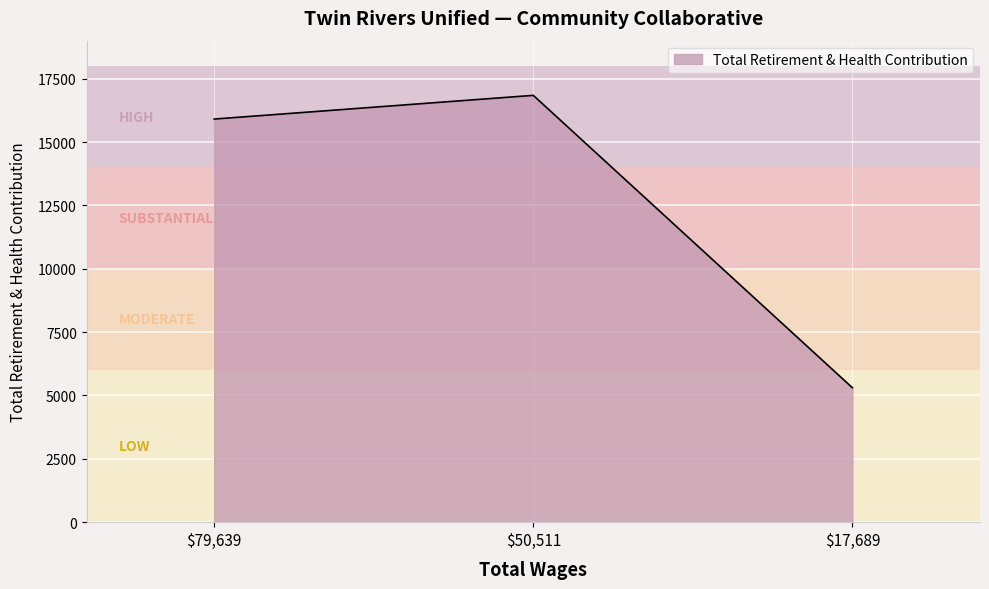

How many distinct data groups are displayed?

1